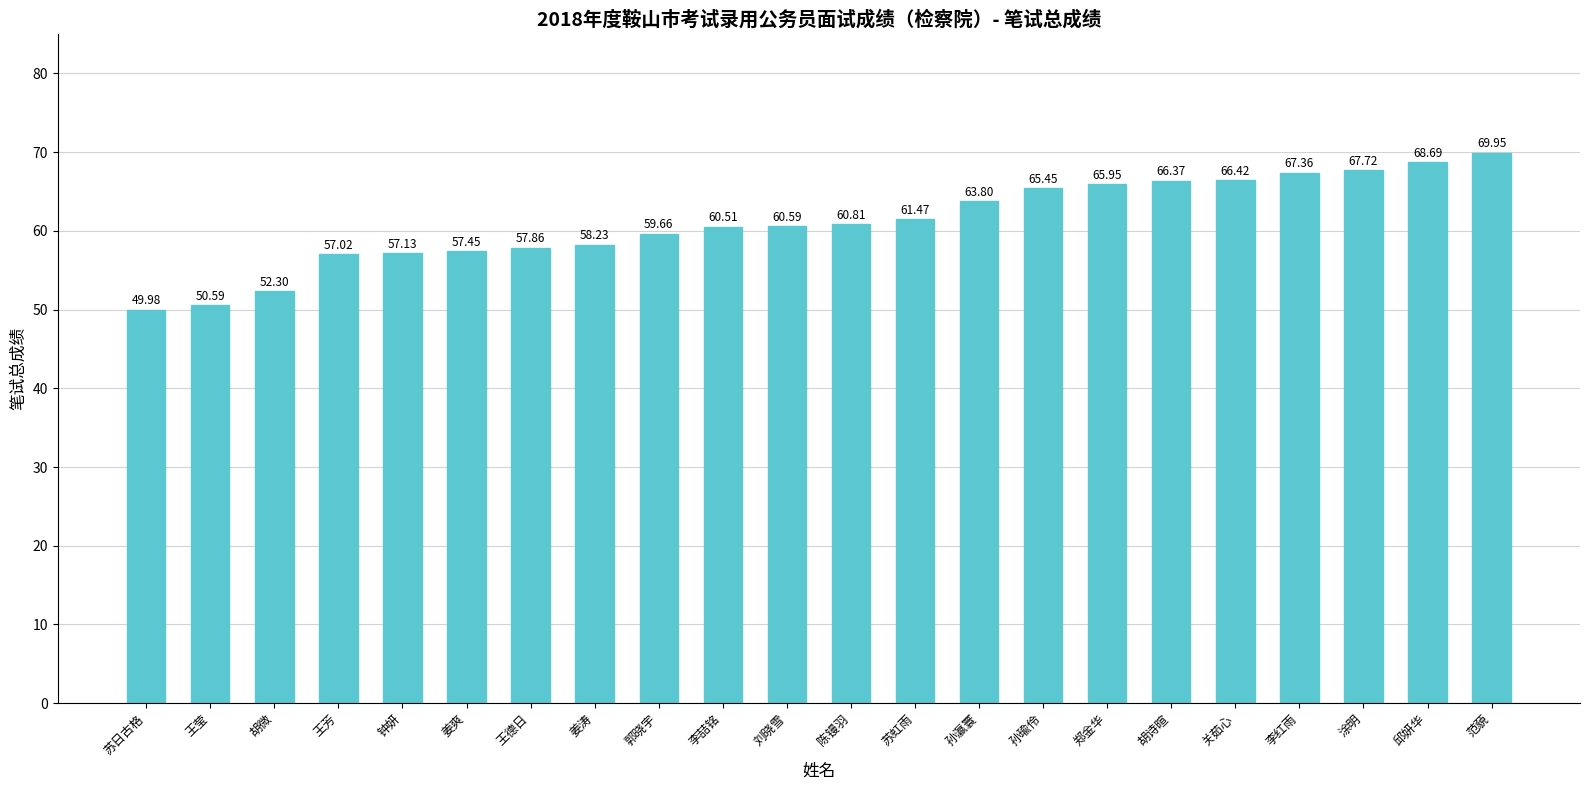

What is the label of the 8th bar from the right?

孙瑜伶